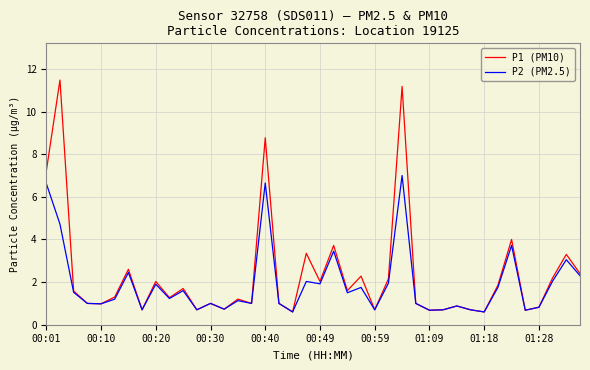

What is the smallest value displayed?

0.6